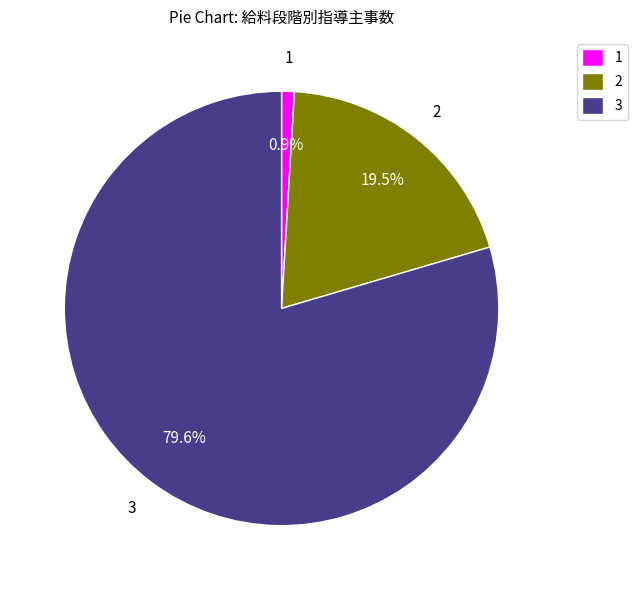

How many segments does this pie chart have?

3